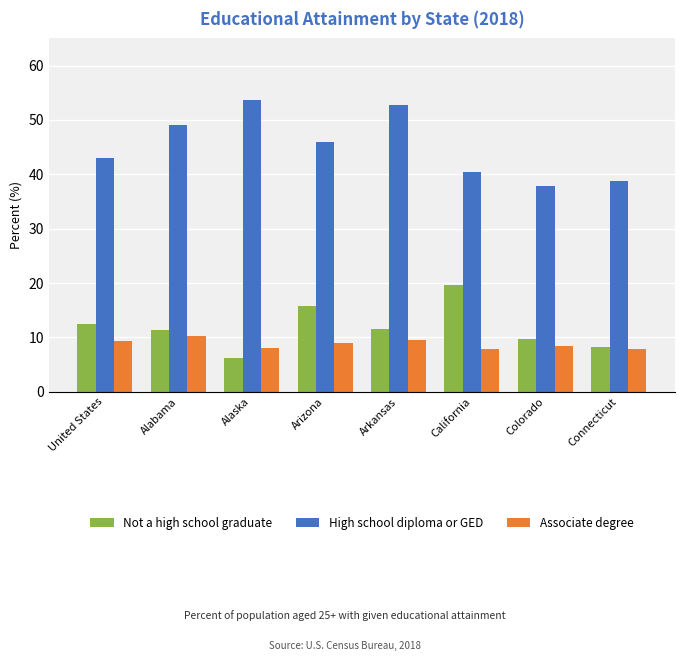

What is the difference between the highest and lowest values at Colorado?

29.3